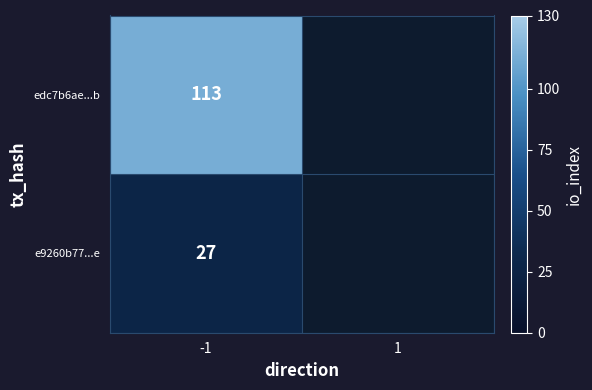

At how many categories does at least one series exceed 17?

1